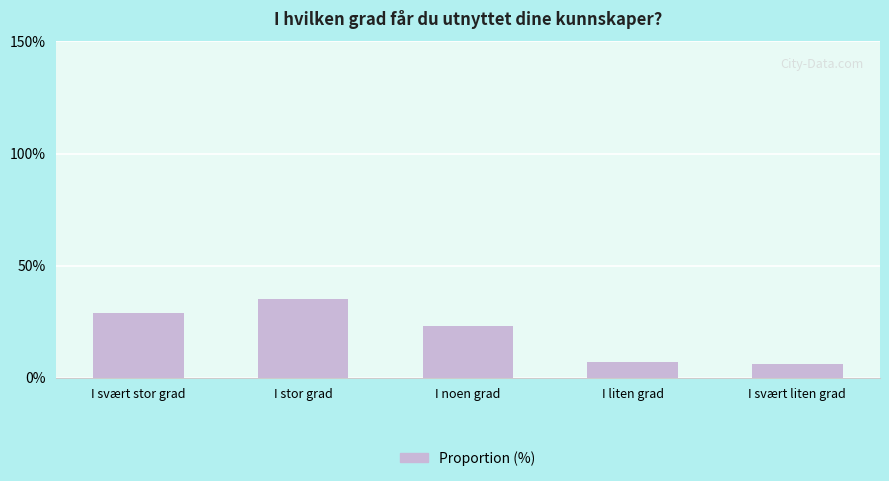

What position from the left is I svært liten grad?

5